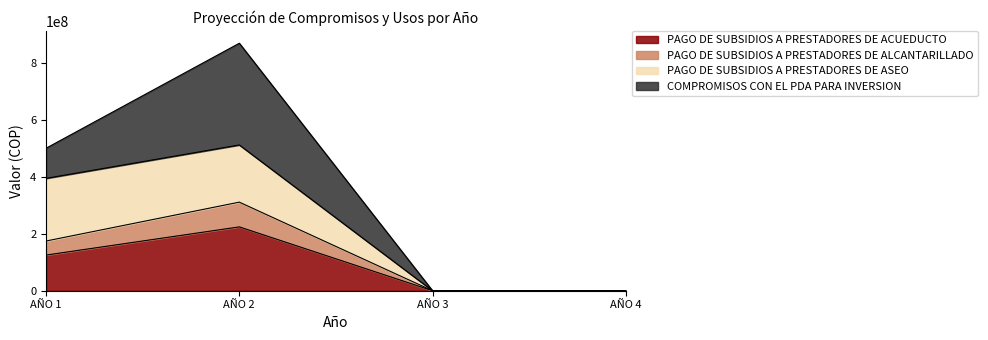

Reading left to right, what are the values for PAGO DE SUBSIDIOS A PRESTADORES DE ACUEDUCTO?

125395960	224519609	0	0